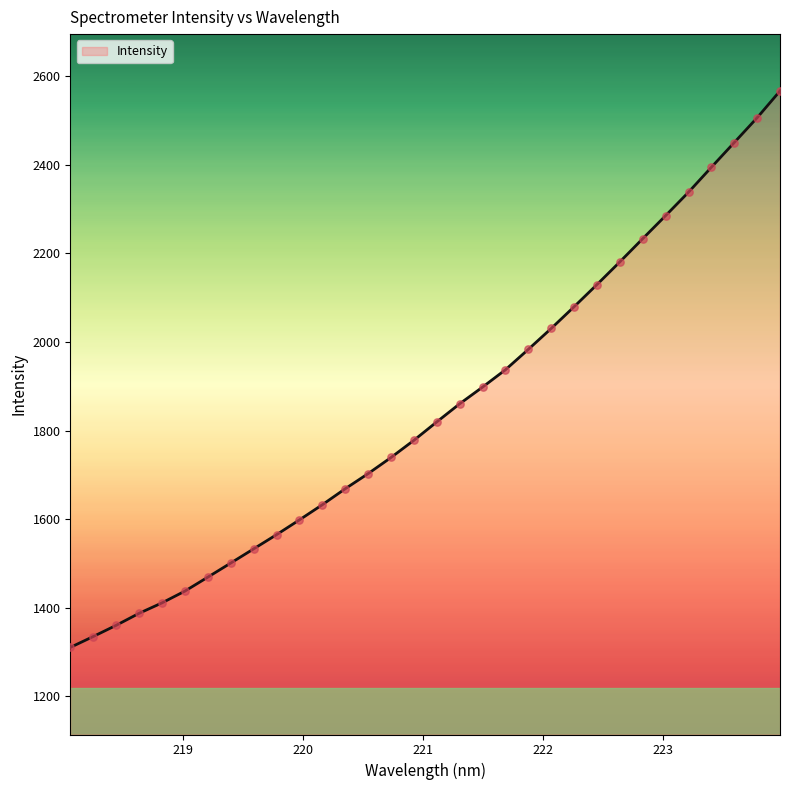

What is the maximum value shown in the chart?

2566.9